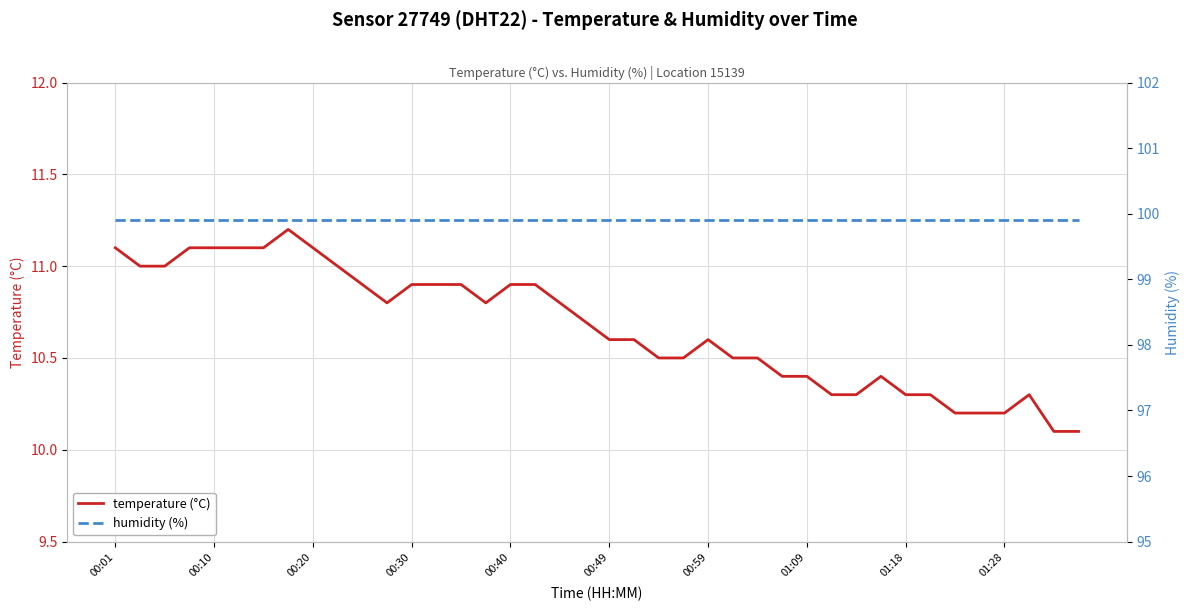

What is the total value across all series at 17?

110.8